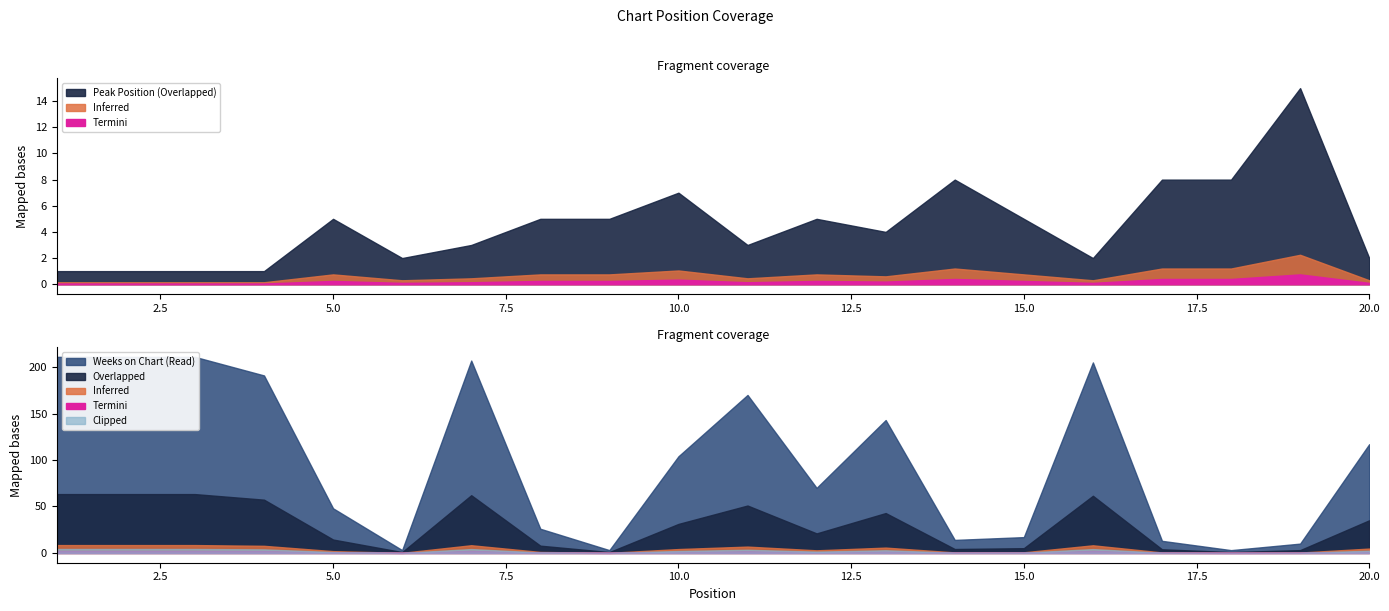

How many interior local peaks does the Peak Position series have?

5